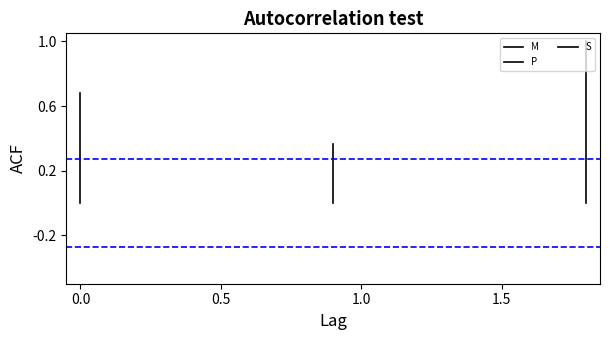

What are all the series names shown in the legend?

M, P, S